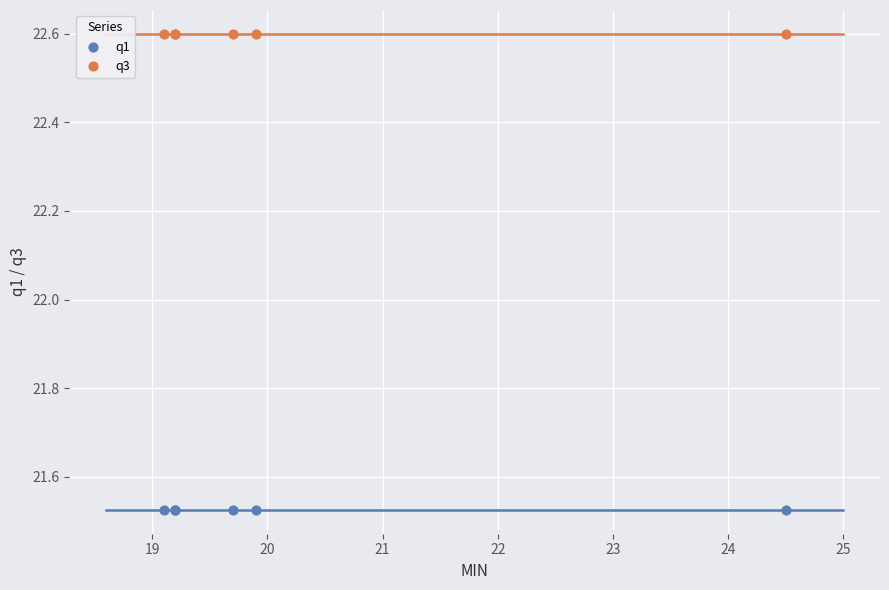

Which series contains the highest Y value?

q3